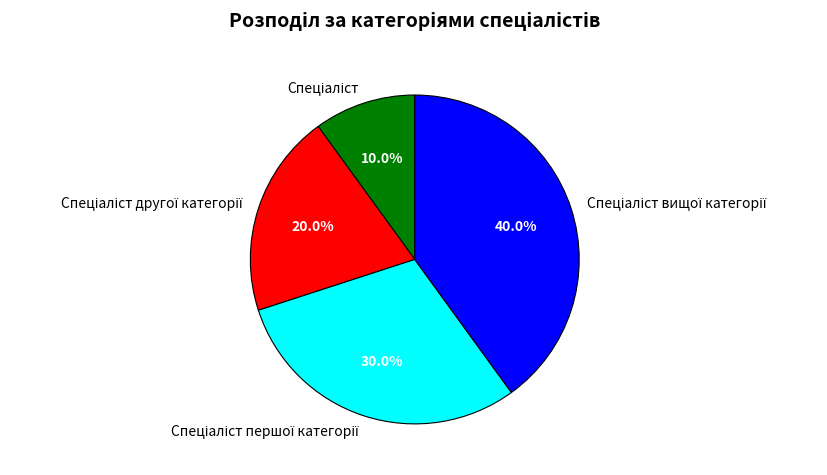

To the nearest percent, what is the difference between the largest and smallest slice percentages?

30%